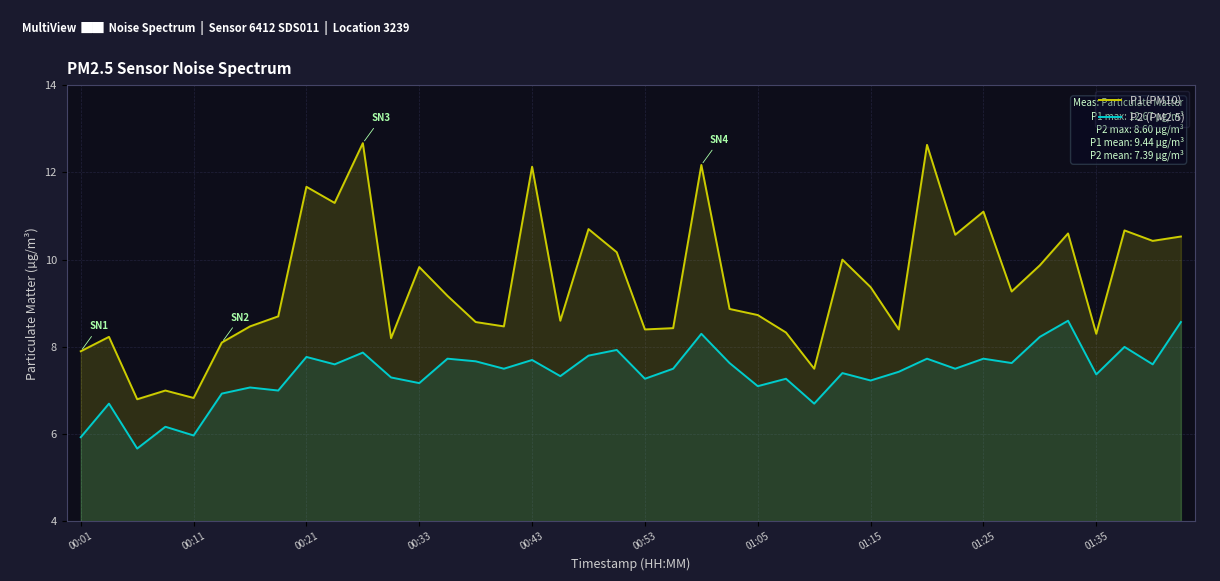

True or false: P1 (PM10) and P2 (PM2.5) intersect in this chart.

False